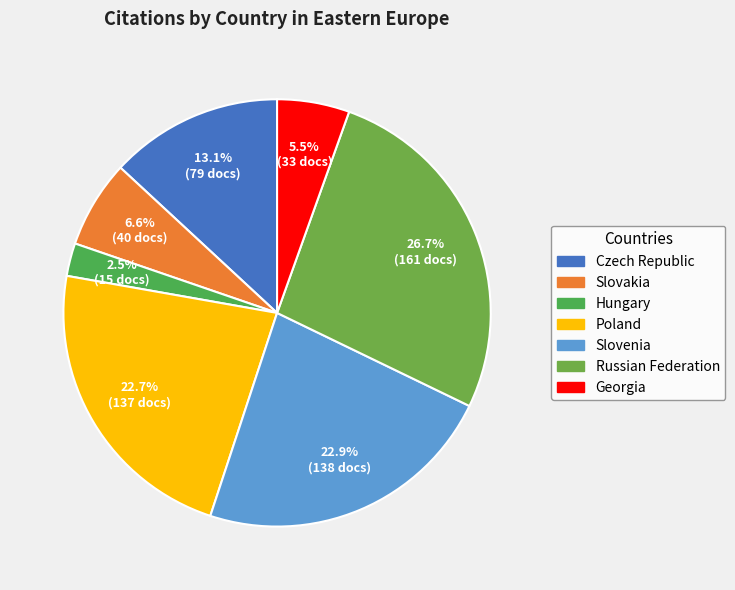

Combined, do Poland and Slovenia account for over 50%?

No